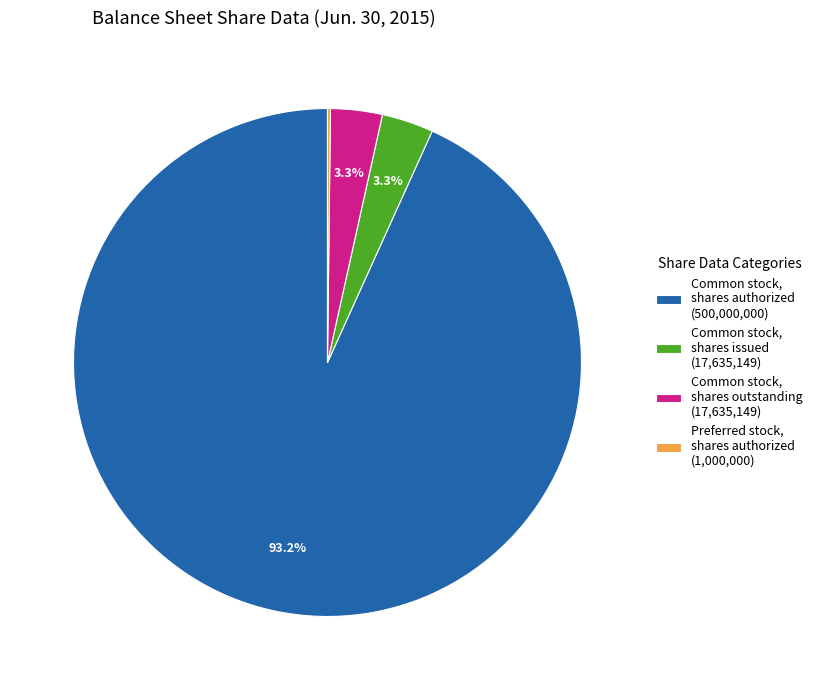

Do Common stock, shares outstanding (17,635,149) and Common stock, shares issued (17,635,149) together represent more than half of the pie?

No